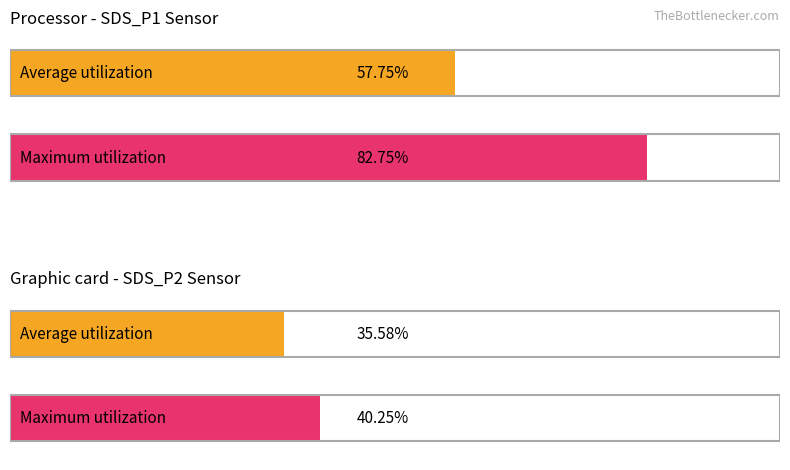

At SDS_P1, list the series in order from largest to smallest.

Maximum utilization, Average utilization